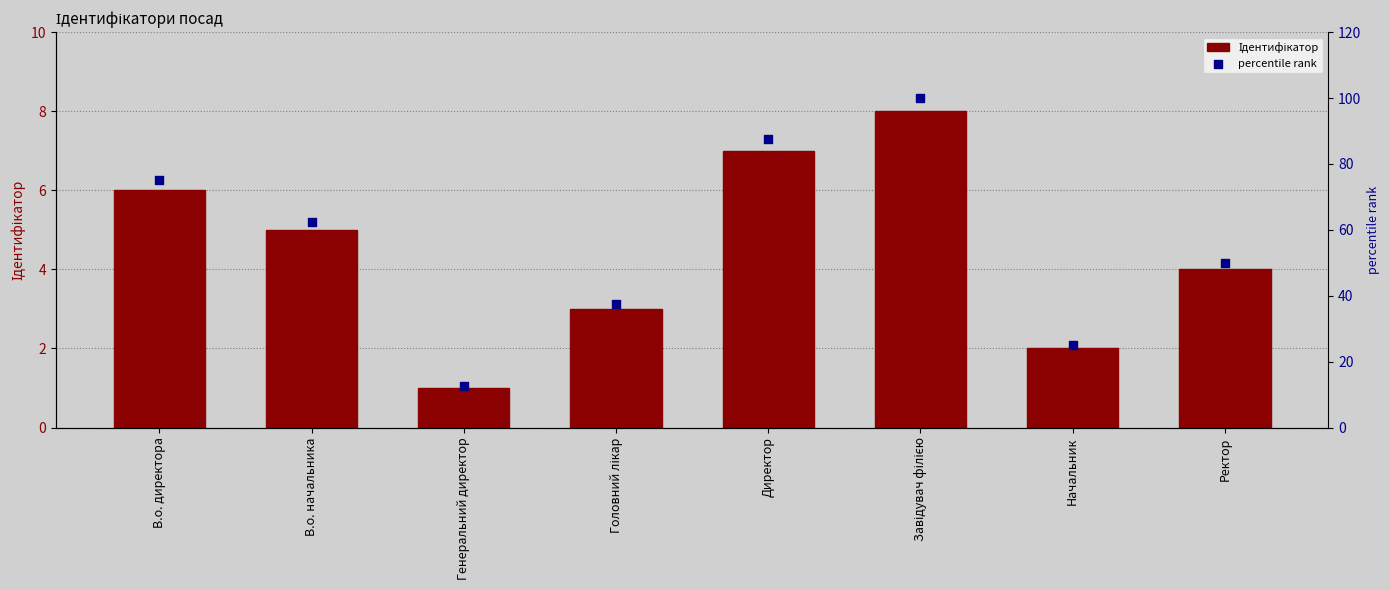

Which series has the largest Y range (max minus min)?

percentile rank